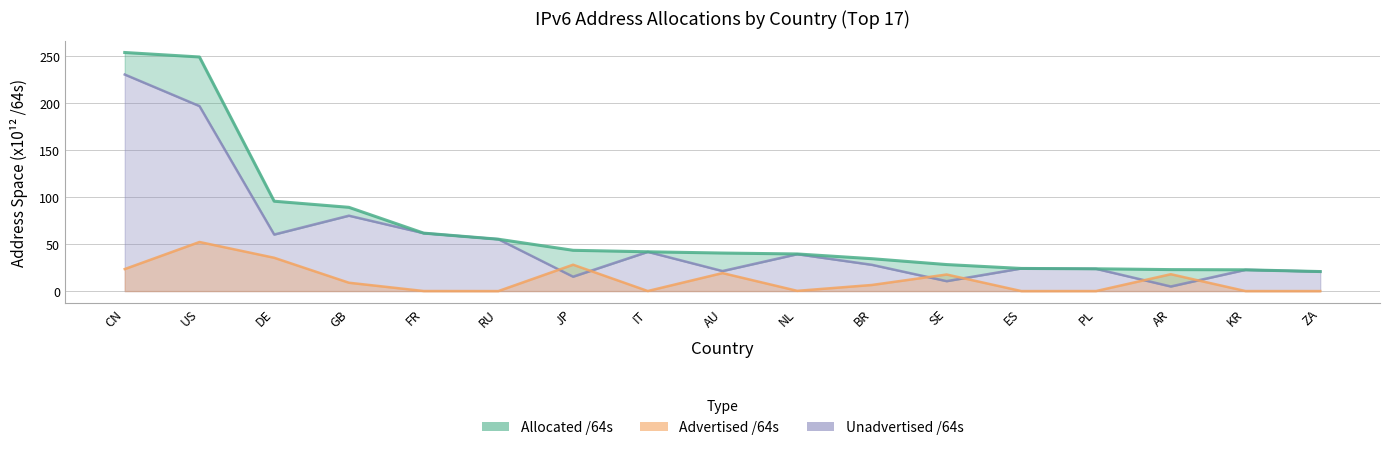

In Advertised /64s, how many points are higher than both neighbors (excluding endpoints)?

5